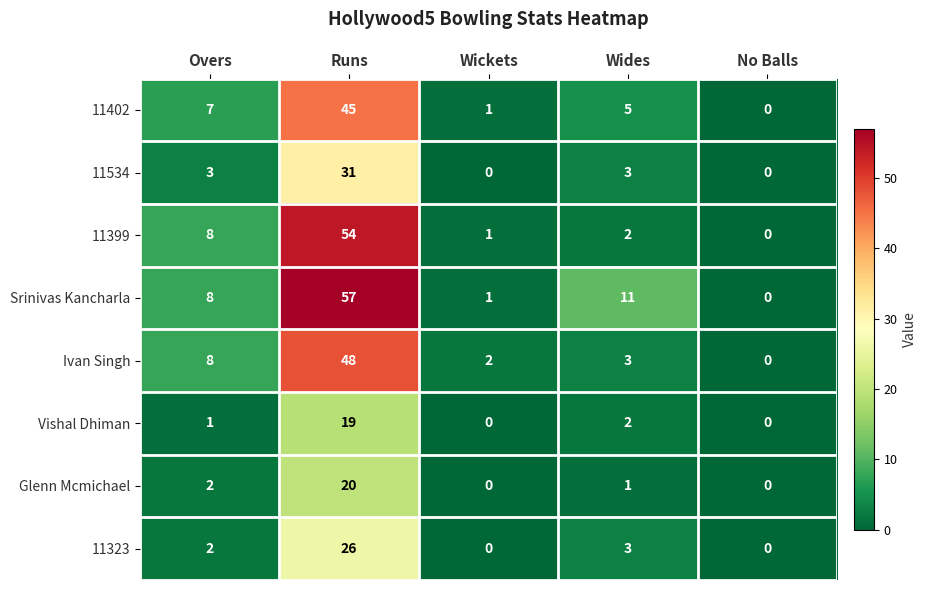

What is the approximate value of 11323 at Runs?

26